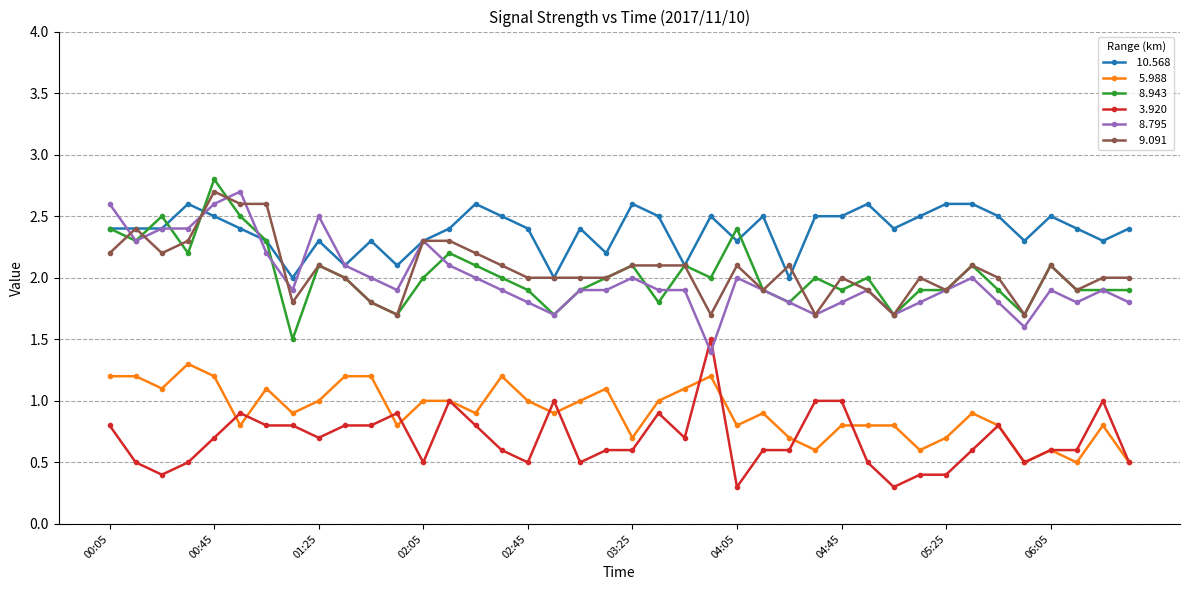

What is the maximum value shown in the chart?

2.8